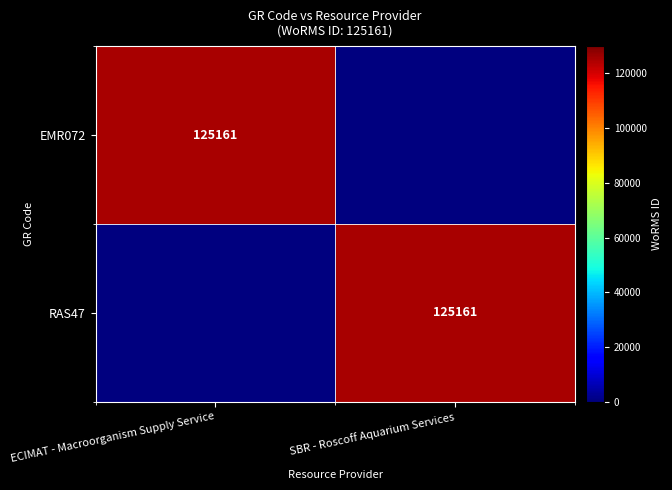

Is it true that EMR072 equals 125161 at ECIMAT - Macroorganism Supply Service?

True